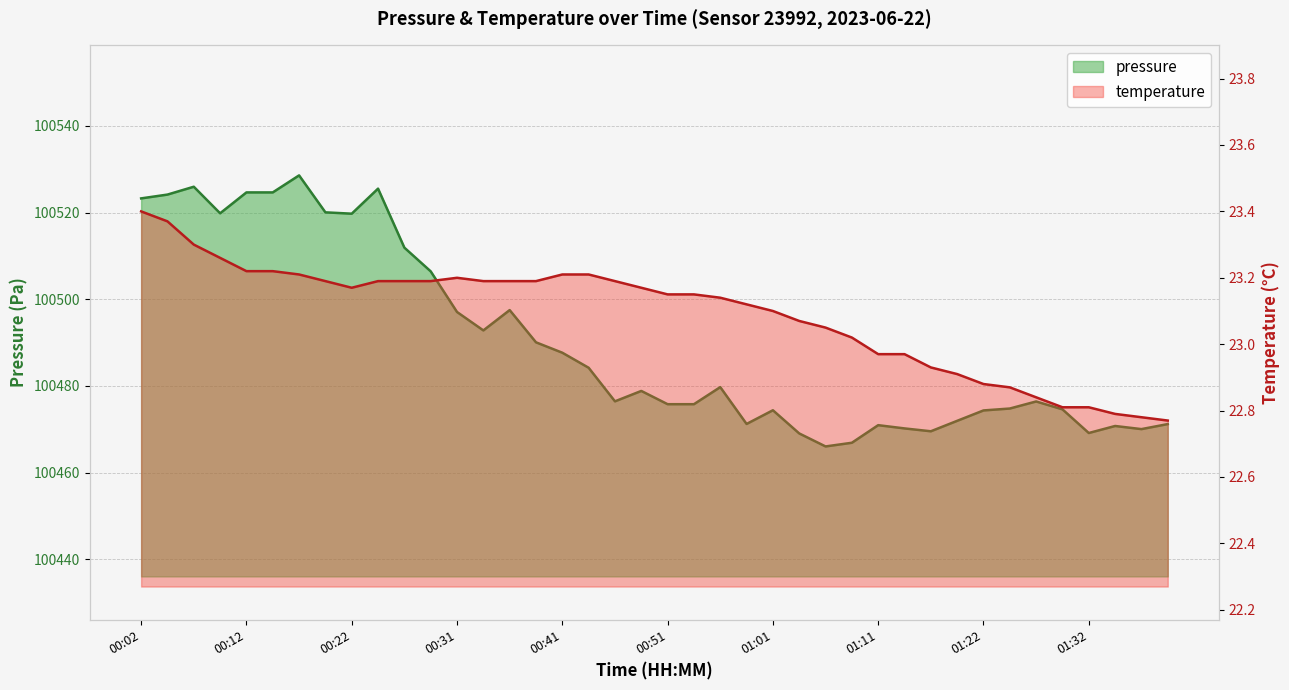

List the series in order of their overall mean, highest first.

pressure, temperature